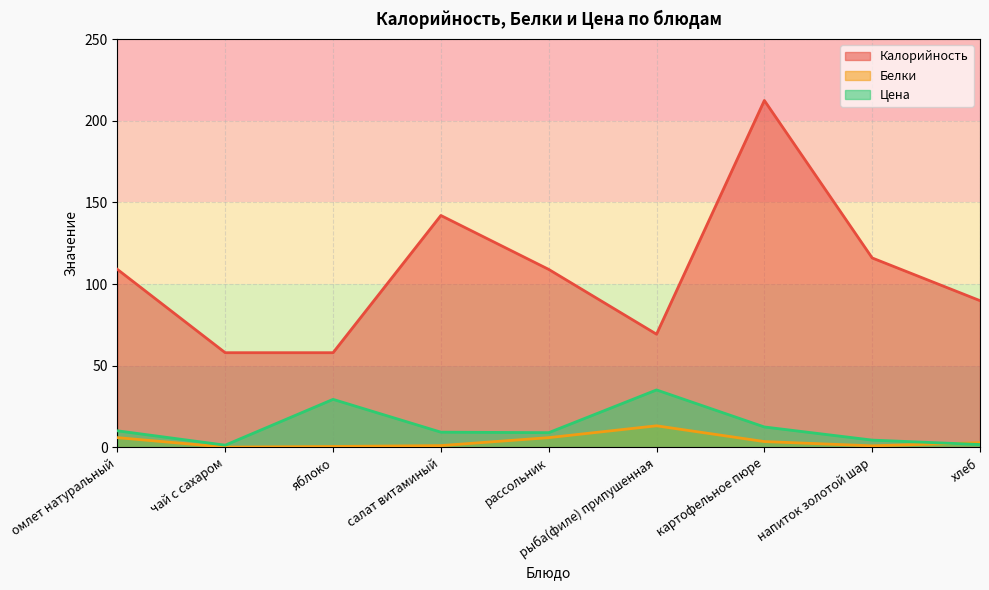

Is it true that Цена equals 13.1 at салат витаминый?

False